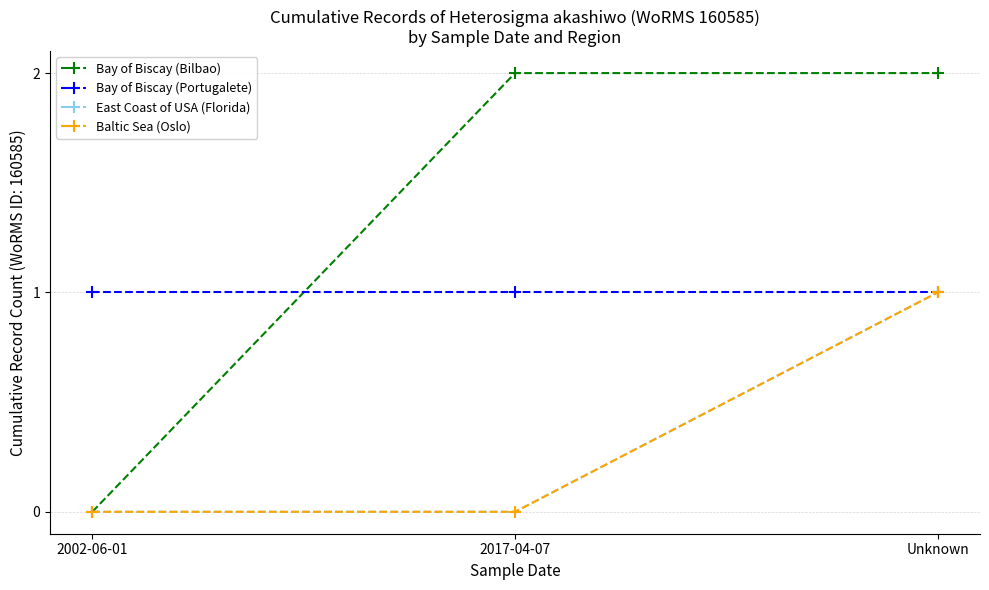

Which series has the widest spread of values?

Bay of Biscay (Bilbao)